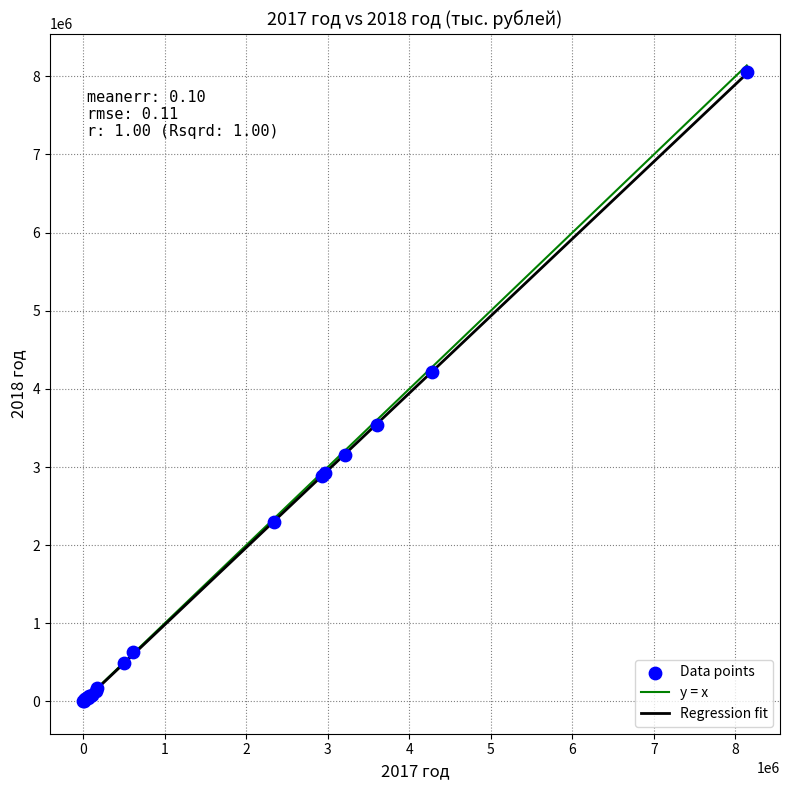

What Y value in the scatter plot is closest to 4026244?

4217113.5